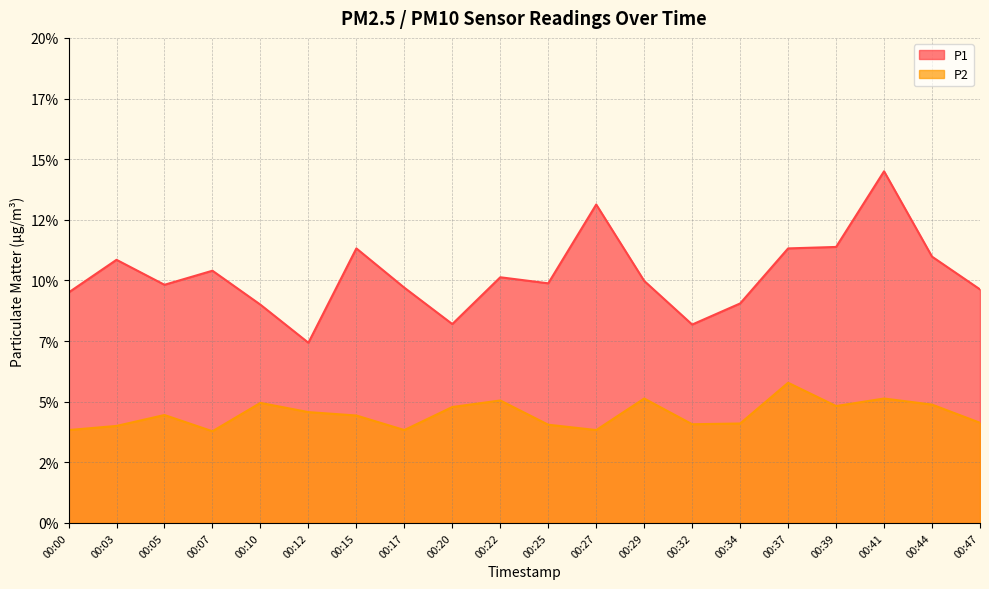

How many interior local valleys does the P2 series have?

5